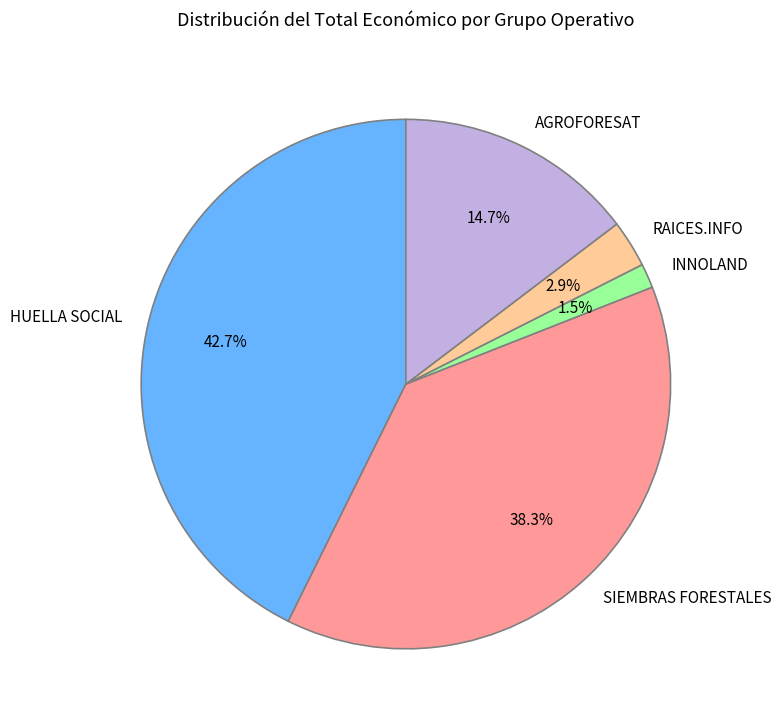

Rank the categories by value from highest to lowest.

HUELLA SOCIAL, SIEMBRAS FORESTALES, AGROFORESAT, RAICES.INFO, INNOLAND